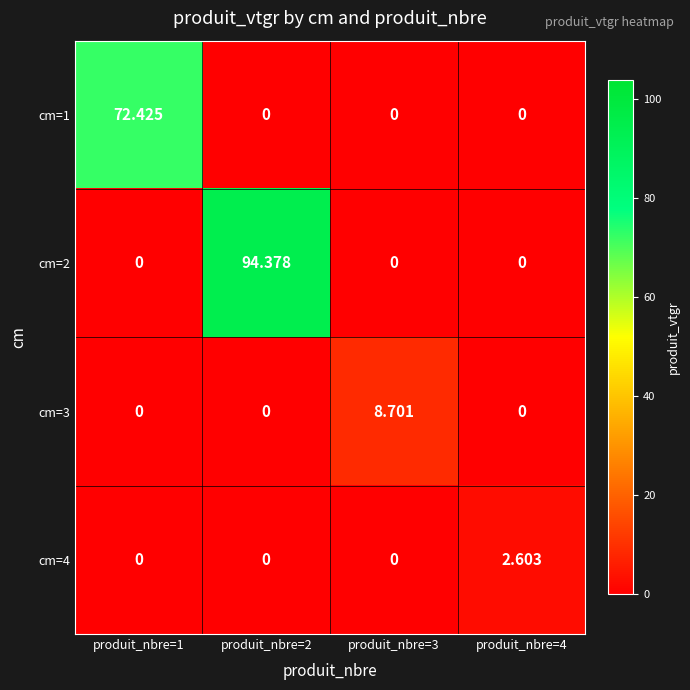

How many data points in cm=2 are above 0?

1